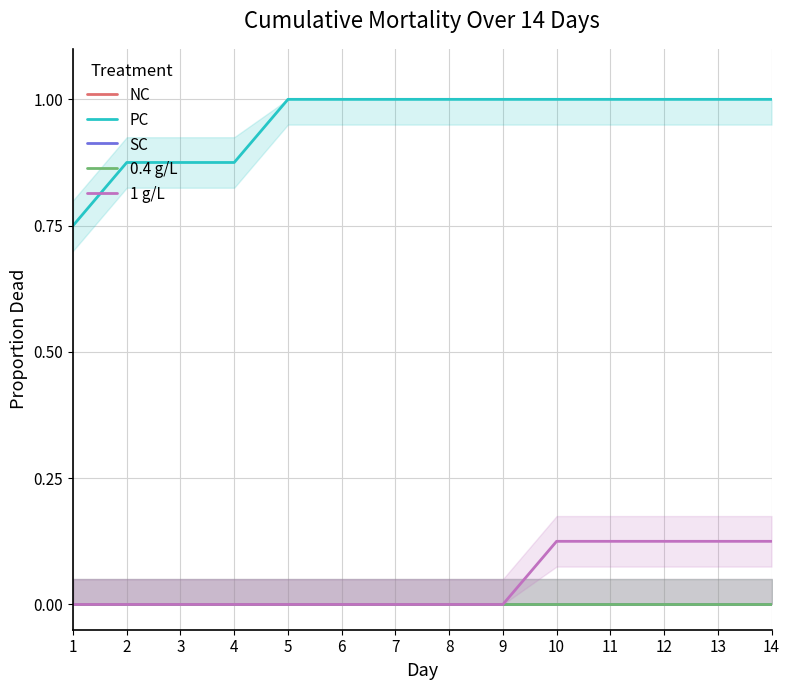

What is the difference between the highest and lowest values at 11?

1.0